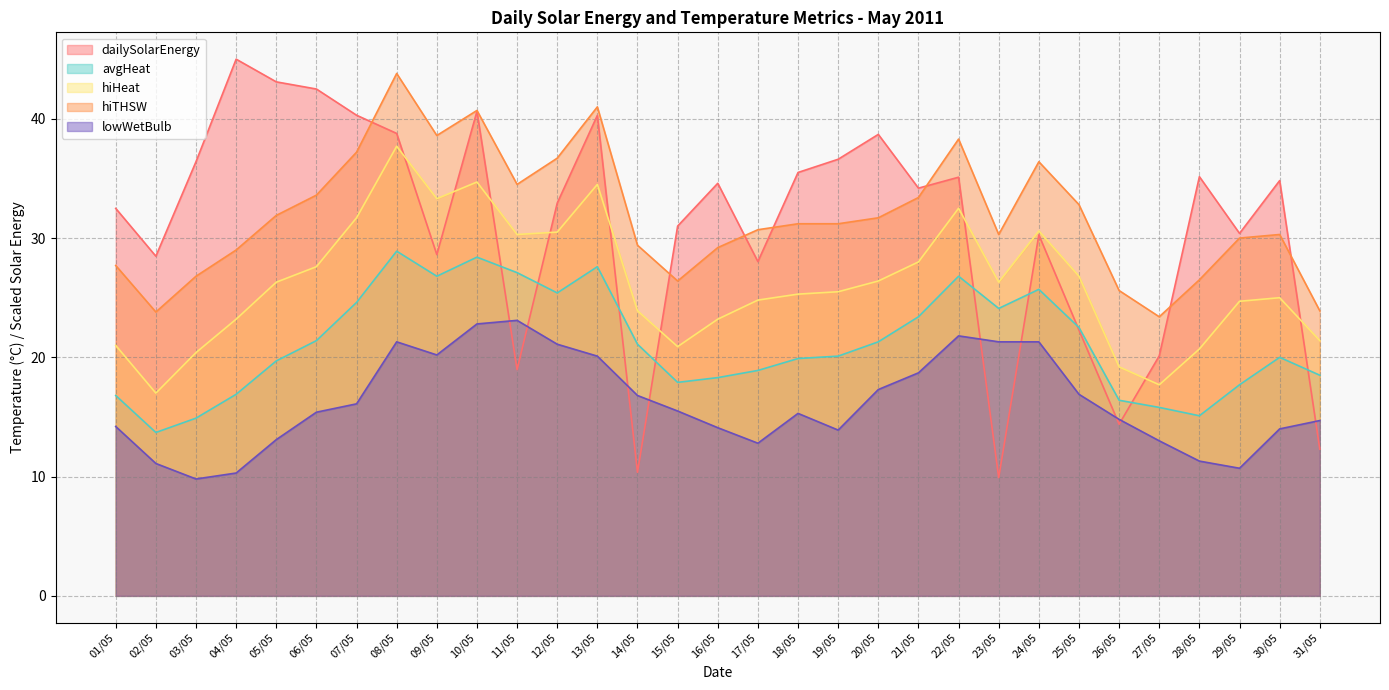

True or false: avgHeat has more than 2 interior local peaks.

True